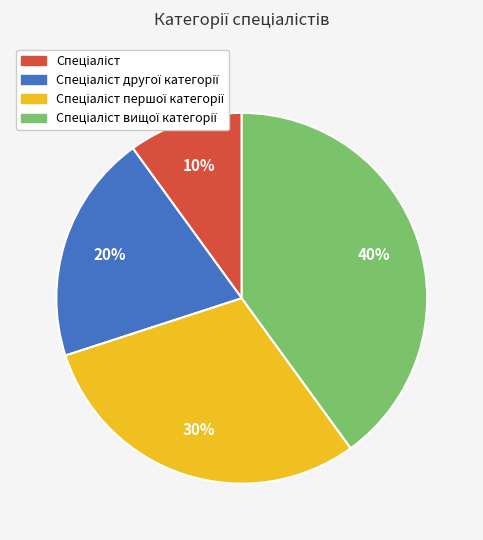

To the nearest percent, what is the difference between the largest and smallest slice percentages?

30%